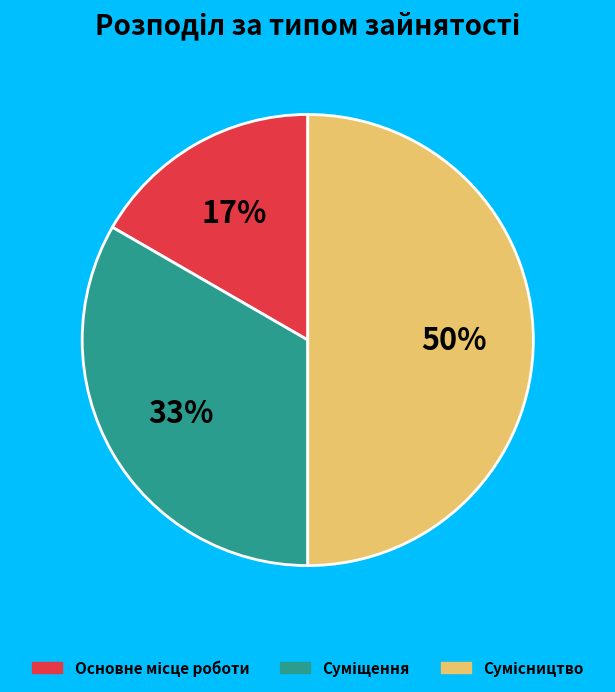

To the nearest percent, what is the difference between the largest and smallest slice percentages?

33%